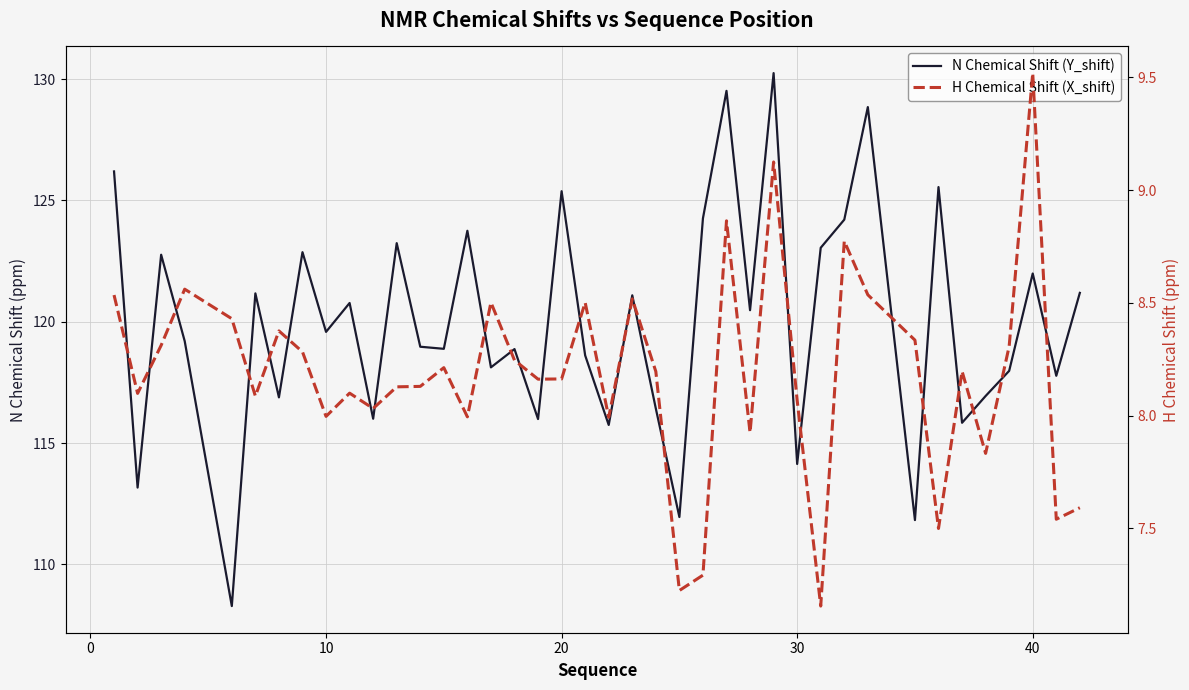

What is the sum of the N Chemical Shift (Y_shift) values at 28 and 13?

233.0